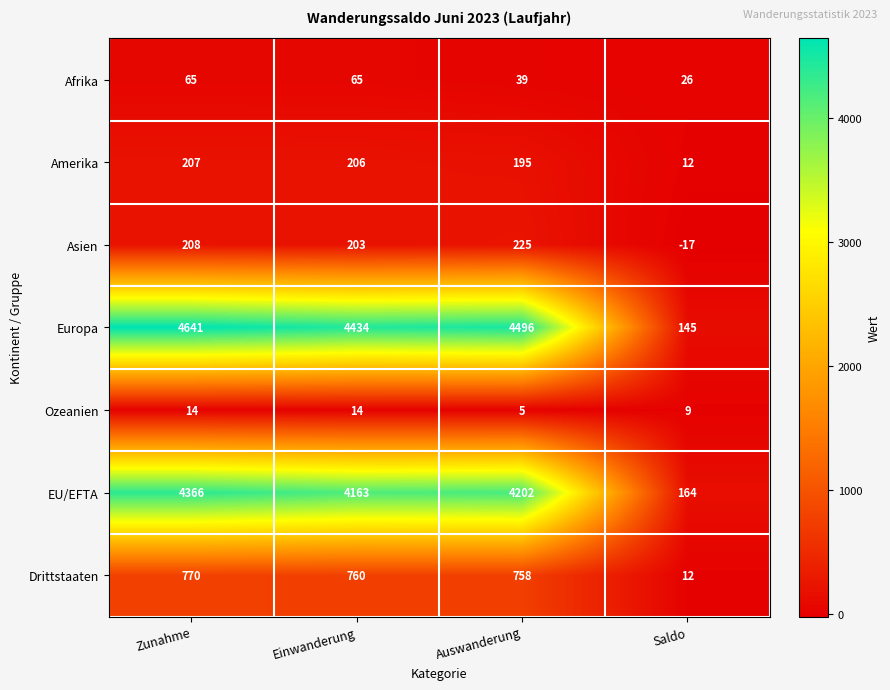

Which series changed the most between Auswanderung and Saldo?

Europa